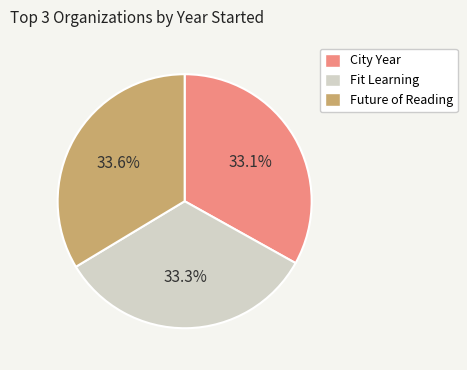

What is the ratio of the value at Fit Learning to the value at Future of Reading?

1.0